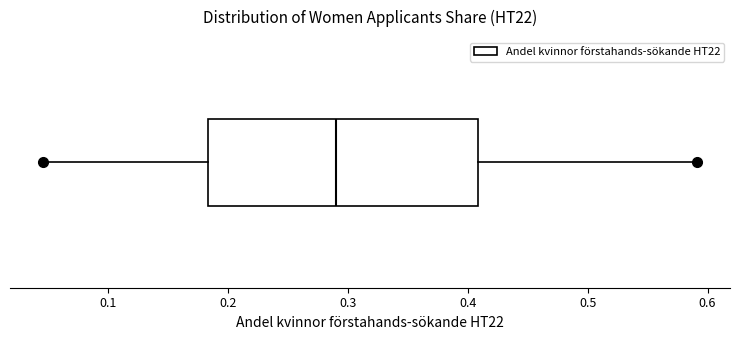

Read this box plot against the x-axis: the position of the median line, the range covered by the box, and the ends of both whiskers. The values are not printed on the chart, so give them approximately, as read against the axis.

median 0.29, box 0.18 to 0.41, whiskers 0.05 to 0.59